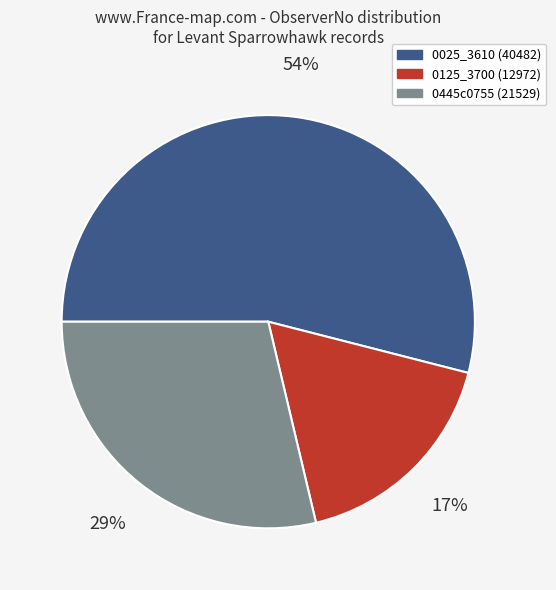

To the nearest percent, what is the difference between the largest and smallest slice percentages?

37%